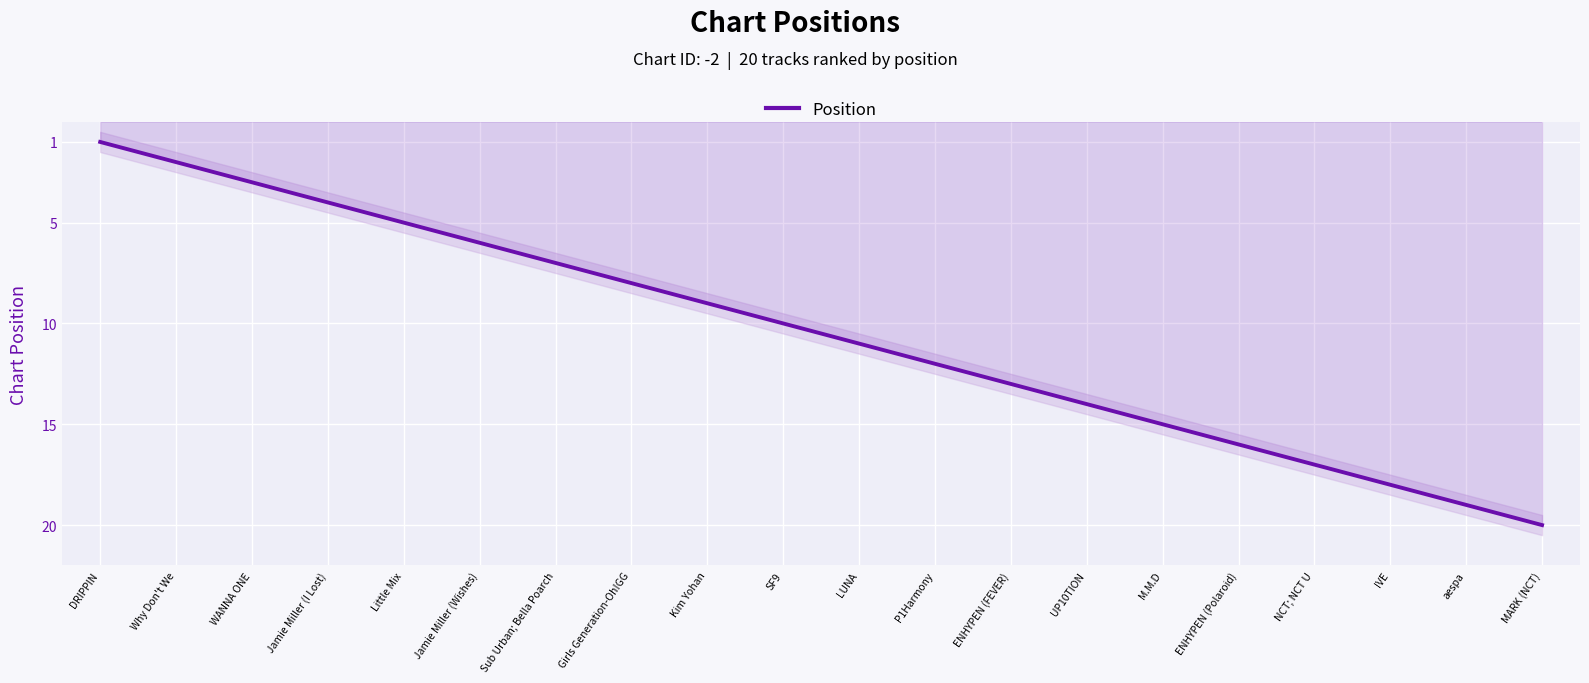

What is the difference between the values at M.M.D and SF9?

5